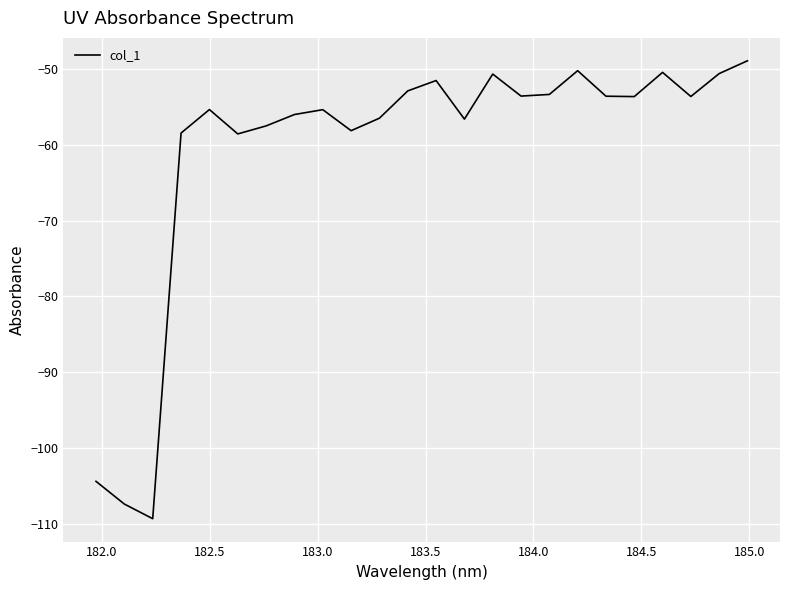

What is the difference between the maximum and minimum values?

60.3